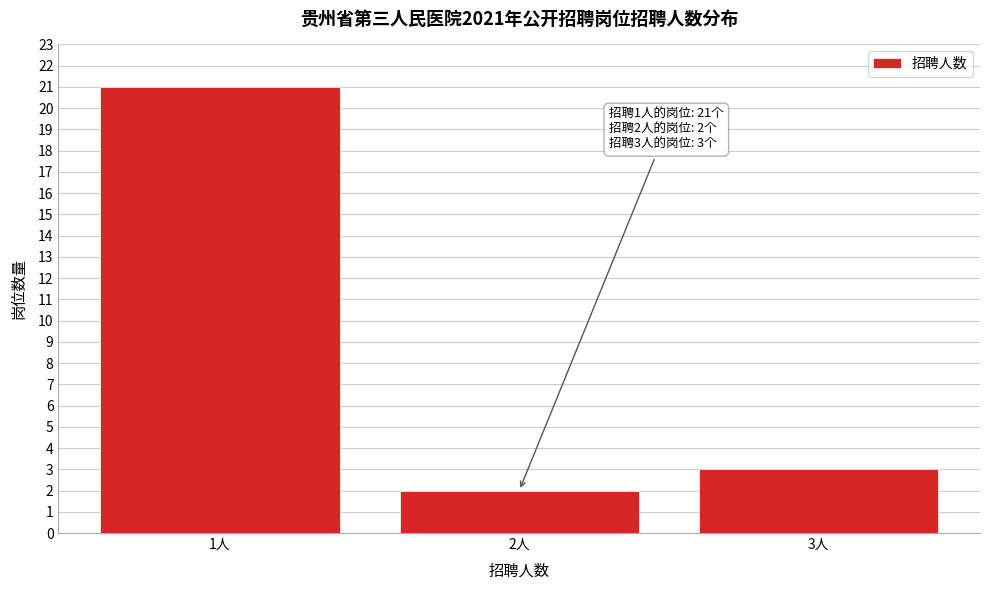

Reading left to right, list all the values displayed in this chart.

21	2	3